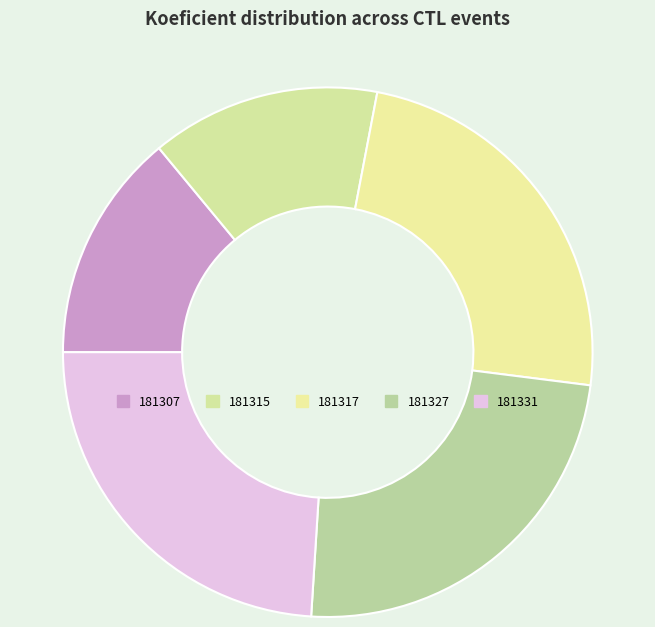

To the nearest percent, what is the average slice percentage?

20%